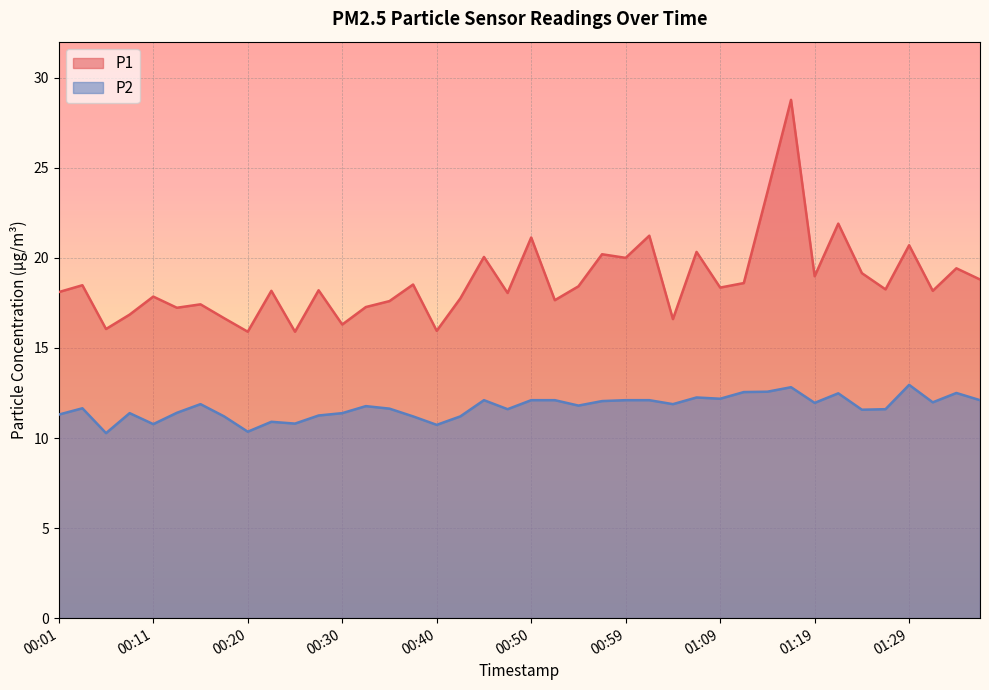

What is the sum of the P2 values at 00:28 and 00:47?

22.9